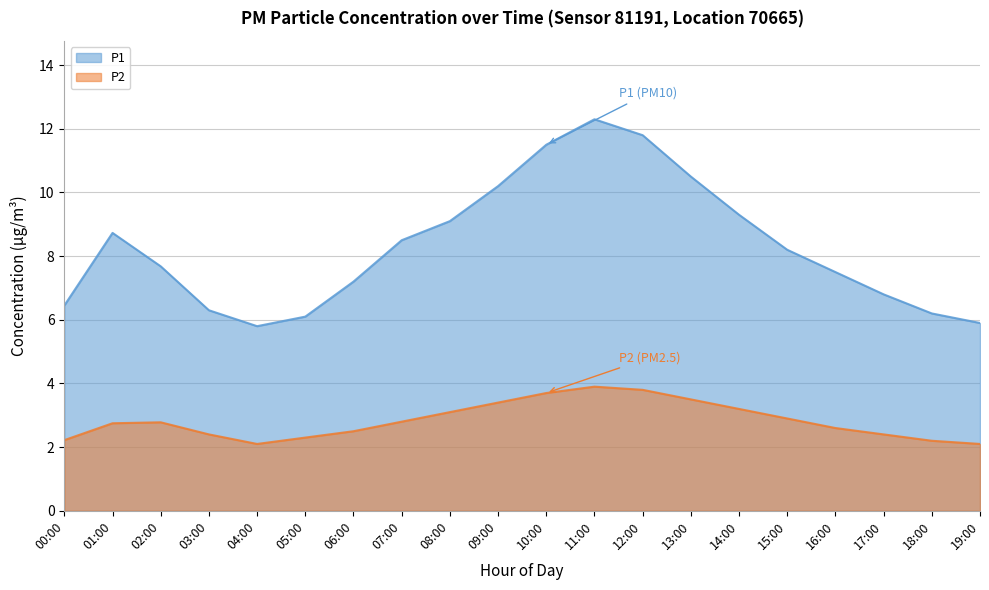

Reading left to right, transcribe all the data shown in this chart.

P1: 6.5	8.7	7.7	6.3	5.8	6.1	7.2	8.5	9.1	10.2	11.5	12.3	11.8	10.5	9.3	8.2	7.5	6.8	6.2	5.9
P2: 2.2	2.8	2.8	2.4	2.1	2.3	2.5	2.8	3.1	3.4	3.7	3.9	3.8	3.5	3.2	2.9	2.6	2.4	2.2	2.1